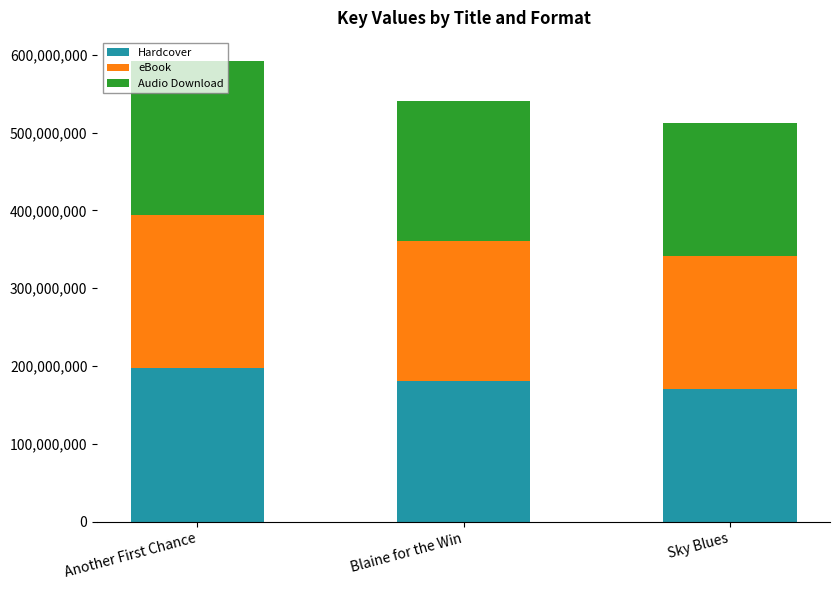

Is it true that Hardcover equals 81297565 at Sky Blues?

False